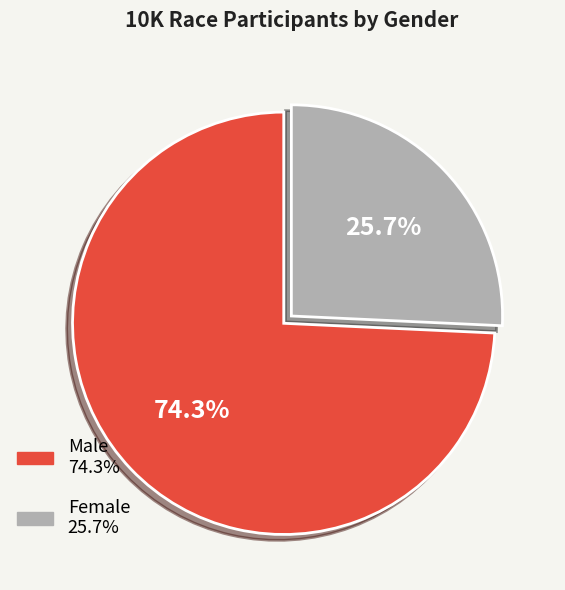

Which has a higher value, Female or Male?

Male